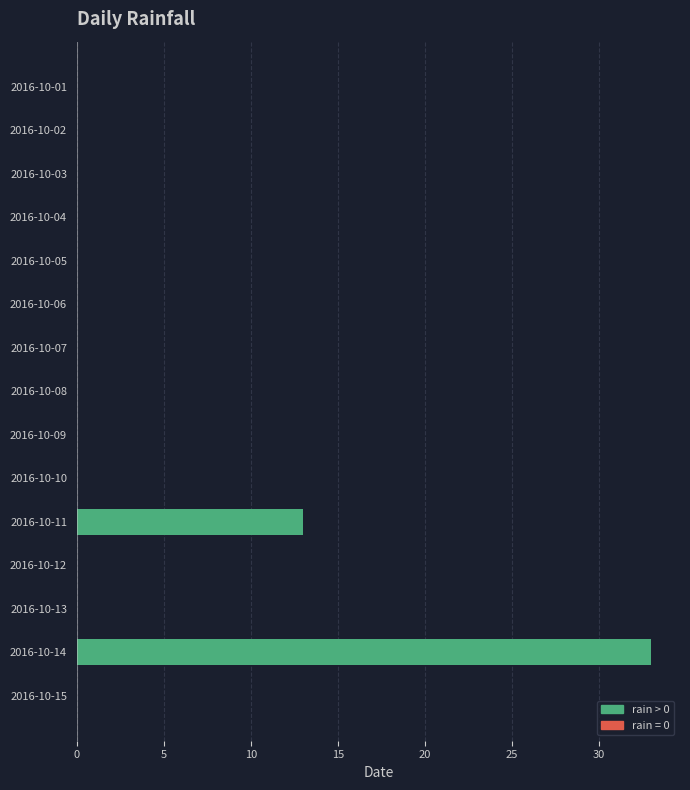

Where is the data nearest to the value 16?

2016-10-11